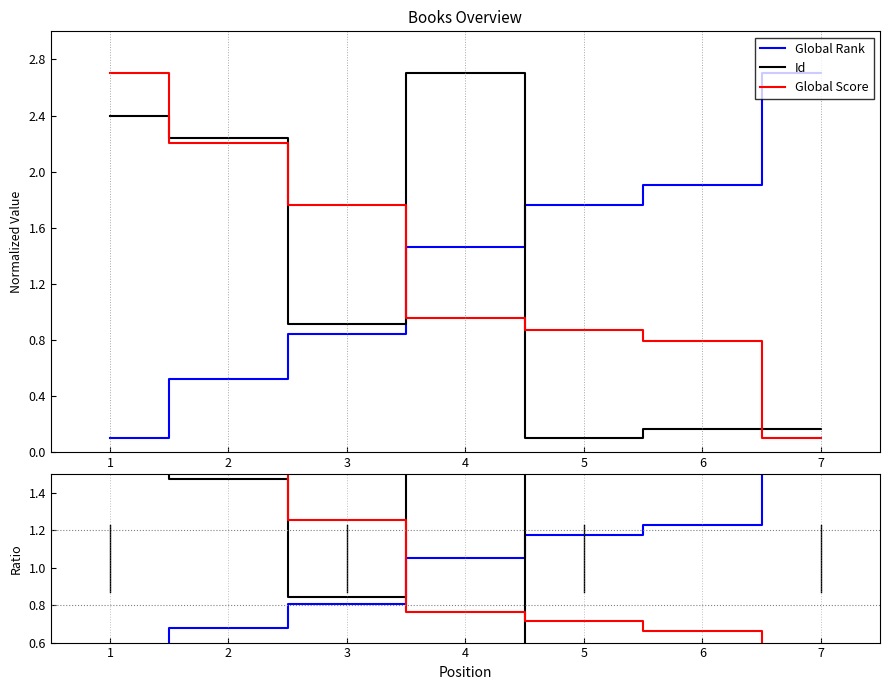

How many times do Id and Global Rank cross each other?

1